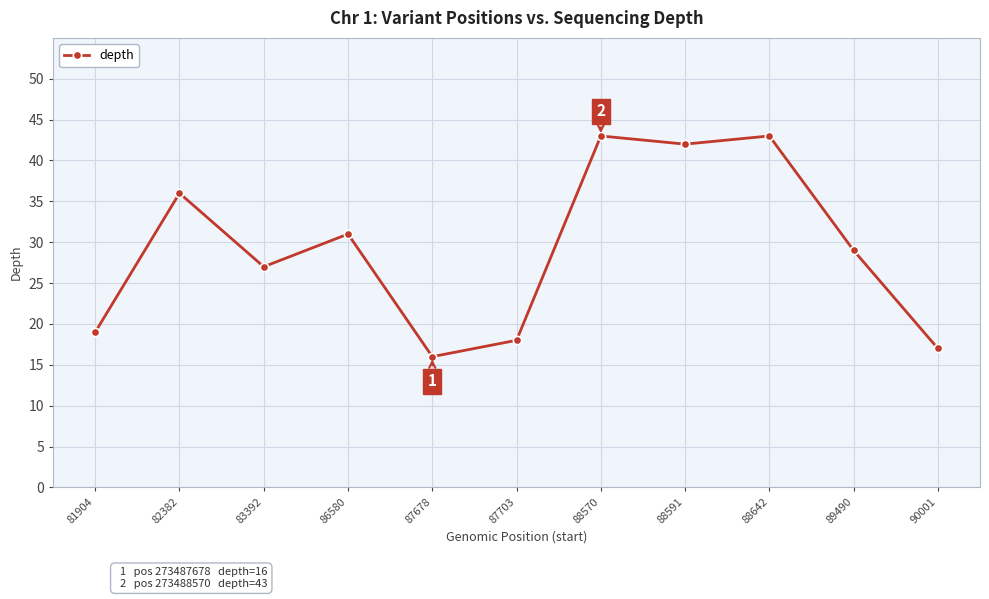

Count the number of data series in this chart.

1